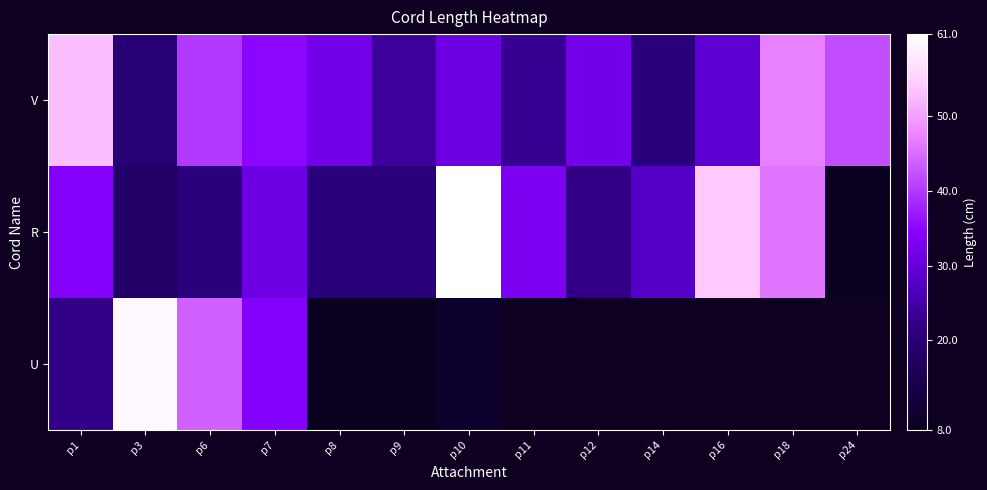

What is the difference between the maximum and minimum values in the U series?

52.0